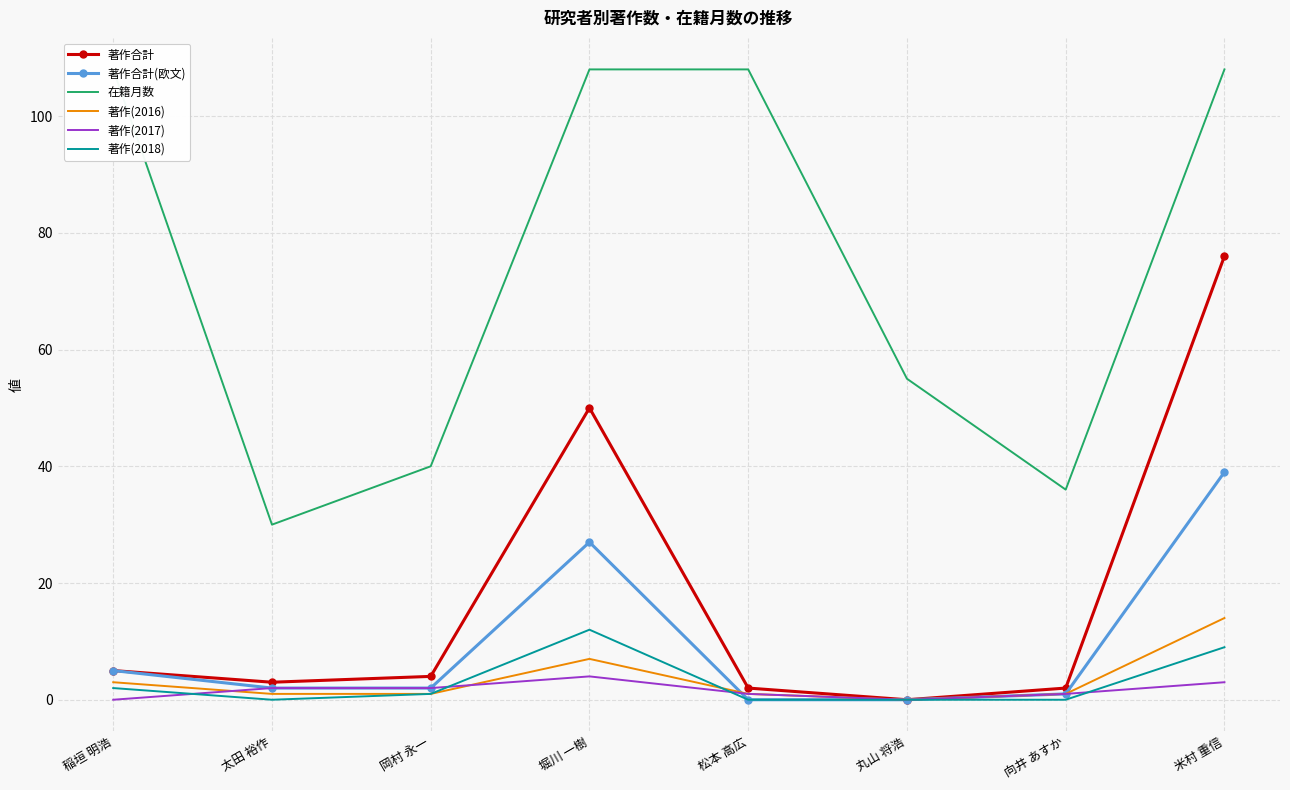

How many interior local peaks does the 著作合計 series have?

1